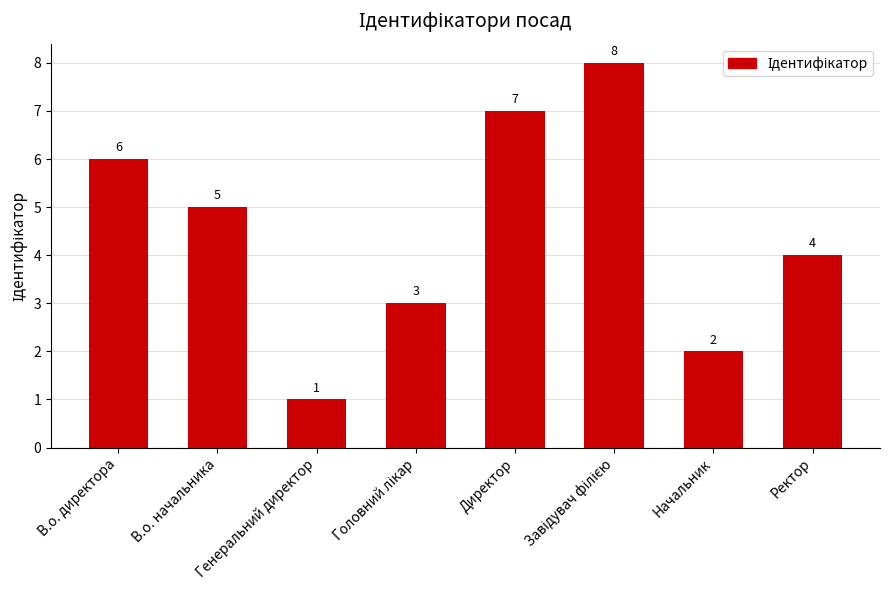

How many data points are less than 5?

4